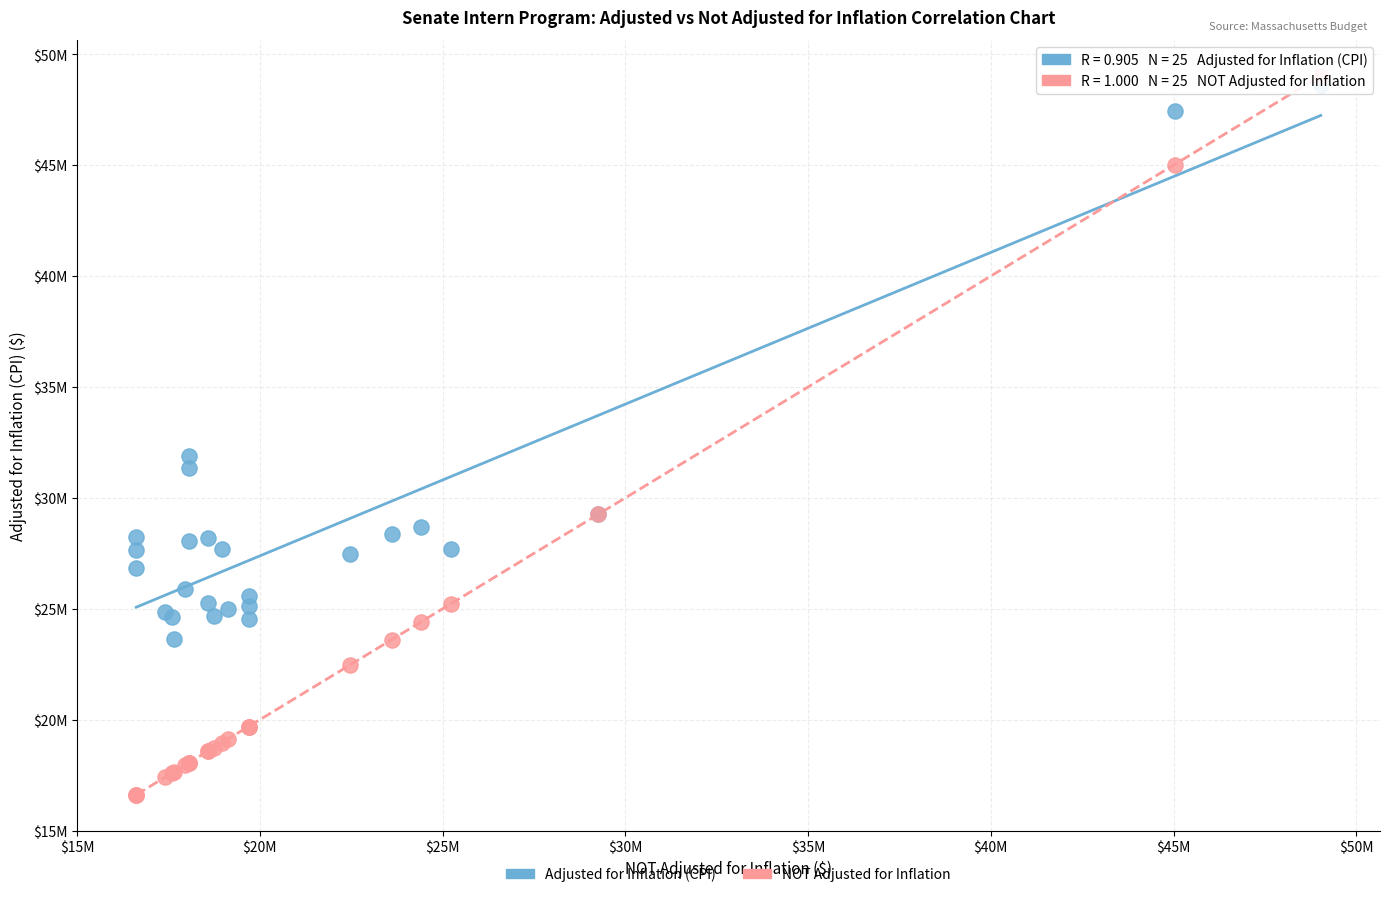

Which series has the widest spread of Y values?

NOT Adjusted for Inflation